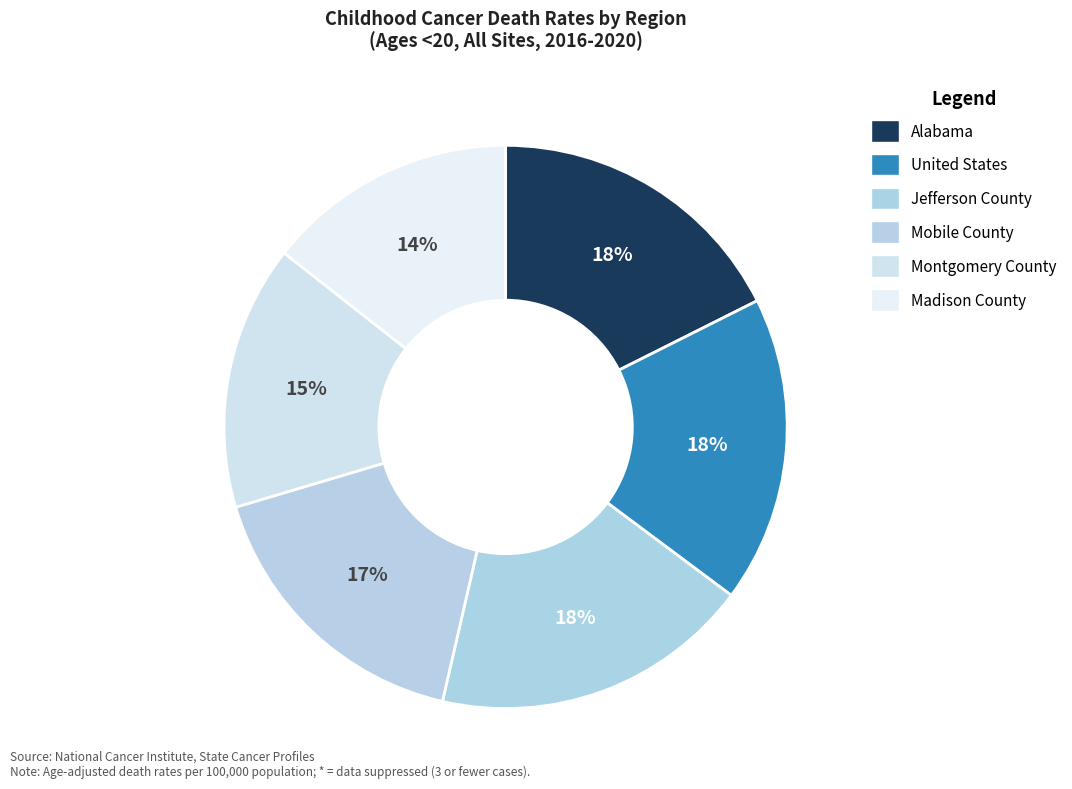

Count the number of slices in the pie.

6